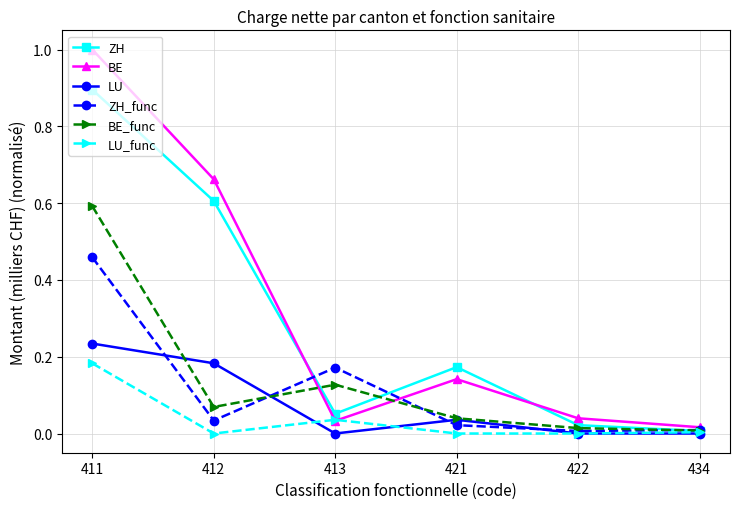

Rank the series by their maximum value, from highest to lowest.

BE, ZH, BE_func, ZH_func, LU, LU_func